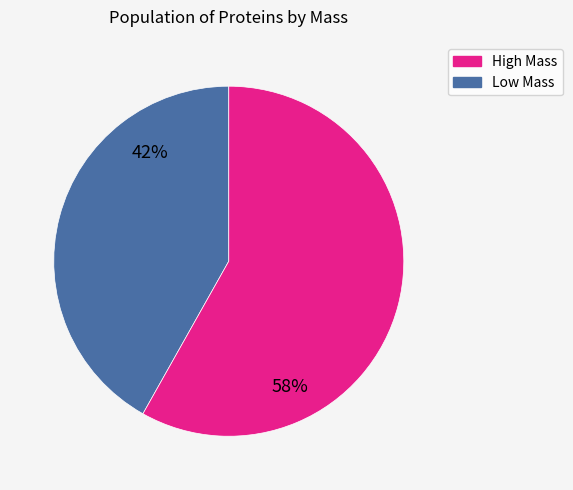

To the nearest percent, what is the difference between the largest and smallest slice percentages?

16%